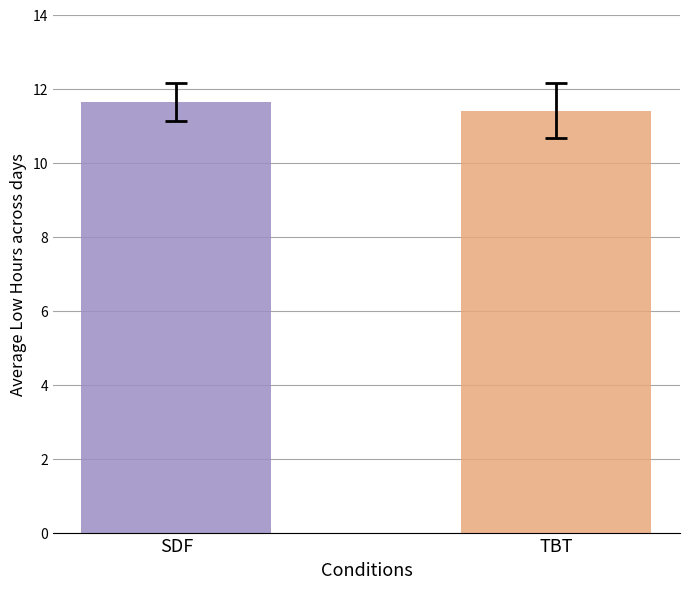

What is the smallest value displayed?

11.4